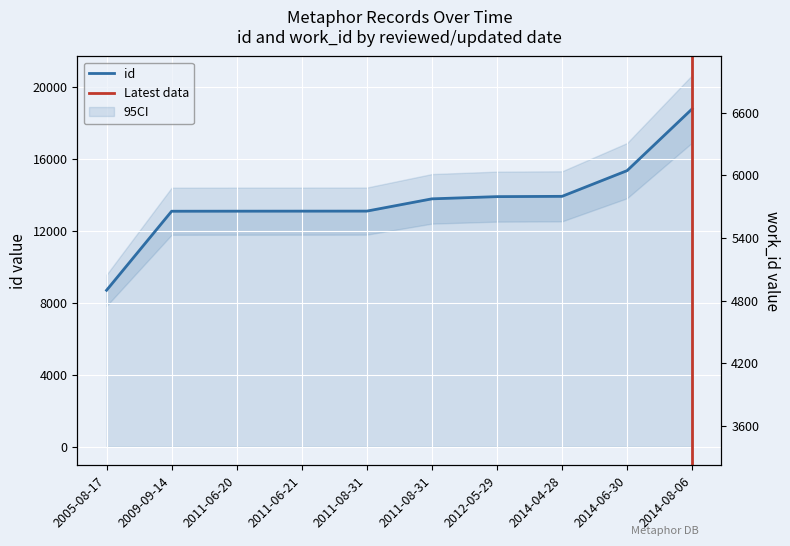

Reading left to right, extract all data points from this chart.

id: 8689	13079	13082	13084	13086	13767	13890	13906	15334	18765
work_id: 3402	4878	4878	4878	4878	5095	5110	5175	5754	6959